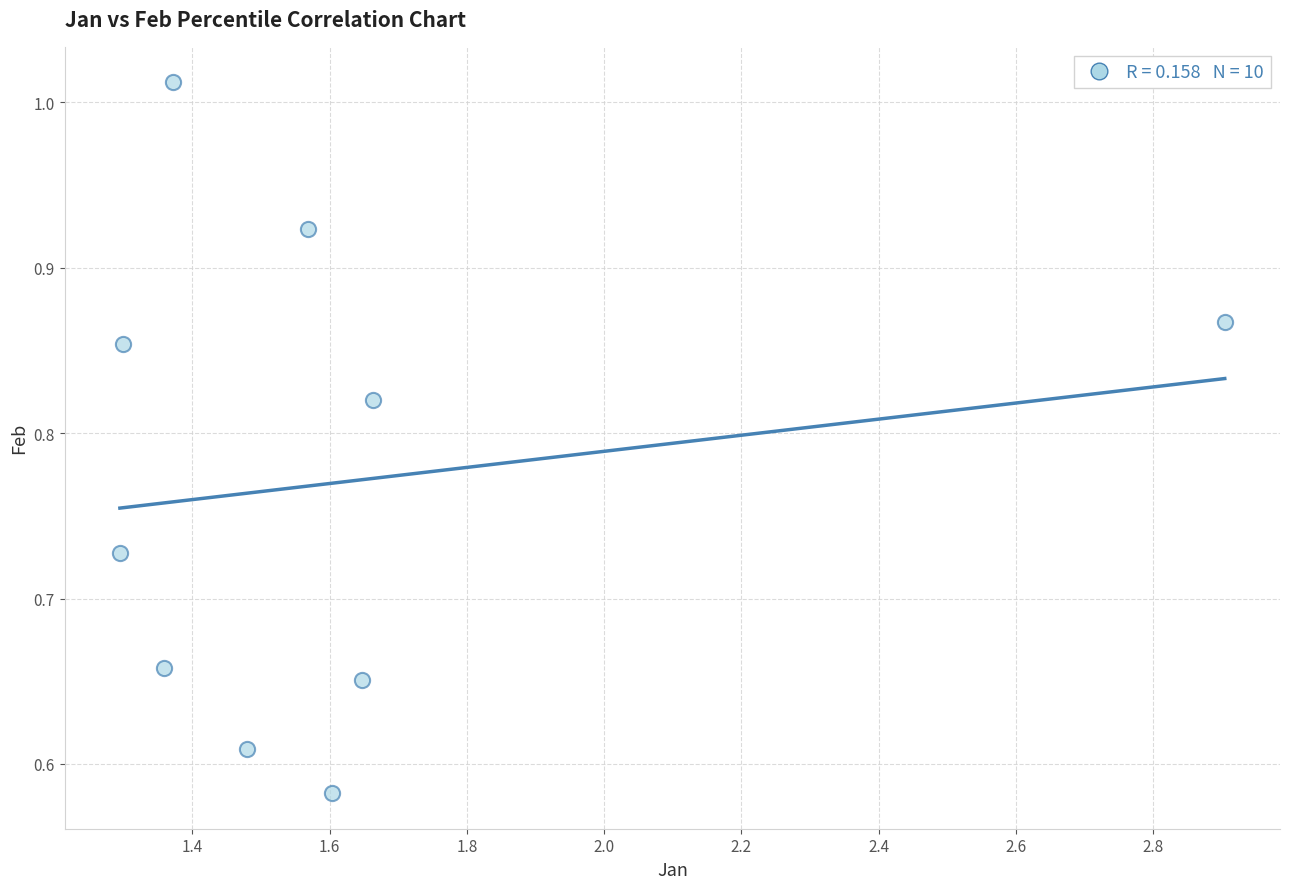

What is the range of X values (max minus min)?

1.6